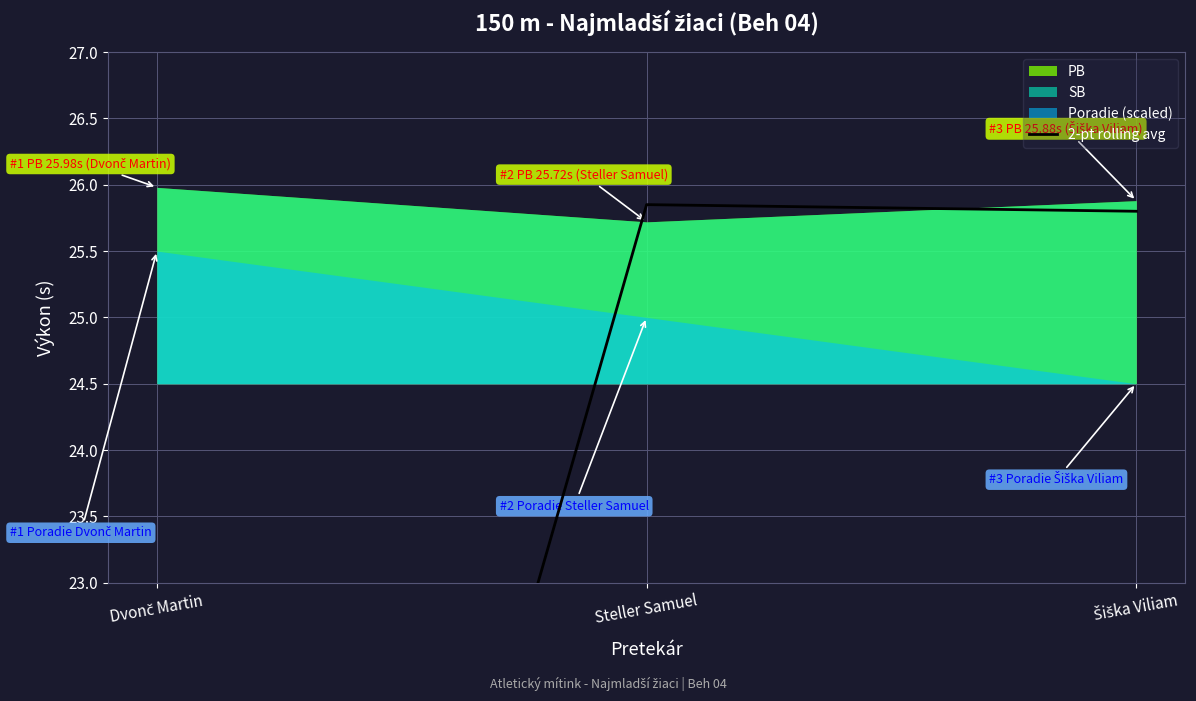

Which label corresponds to the smallest value in the chart?

Dvonč Martin